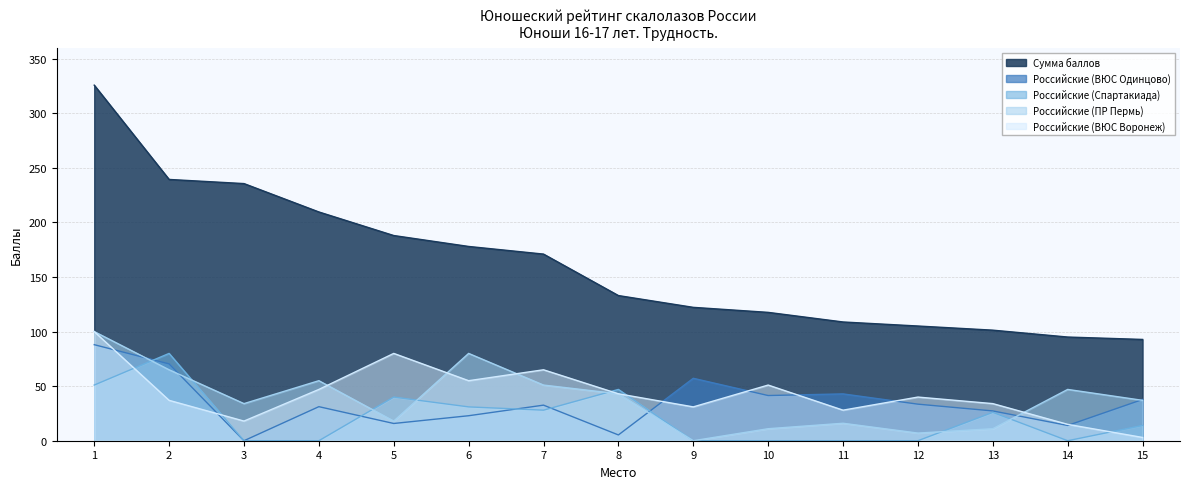

At 1, list the series in order from largest to smallest.

Сумма баллов, Российские (ПР Пермь), Российские (ВЮС Воронеж), Российские (ВЮС Одинцово), Российские (Спартакиада)